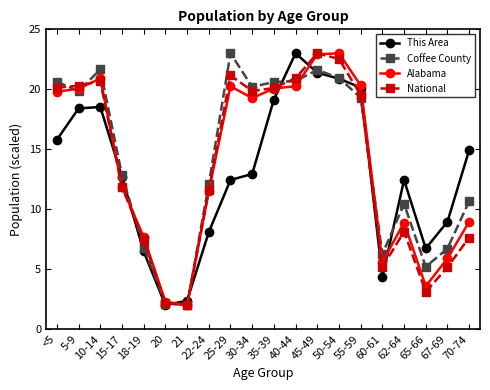

What is the minimum value for Alabama?

2.0